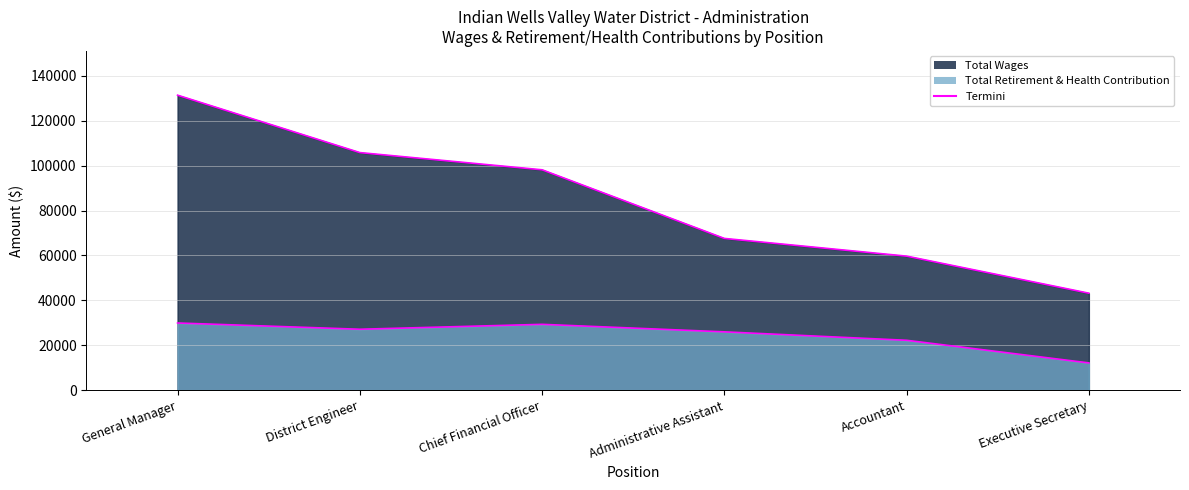

What is the spread (max minus min) of values at Accountant?

37487